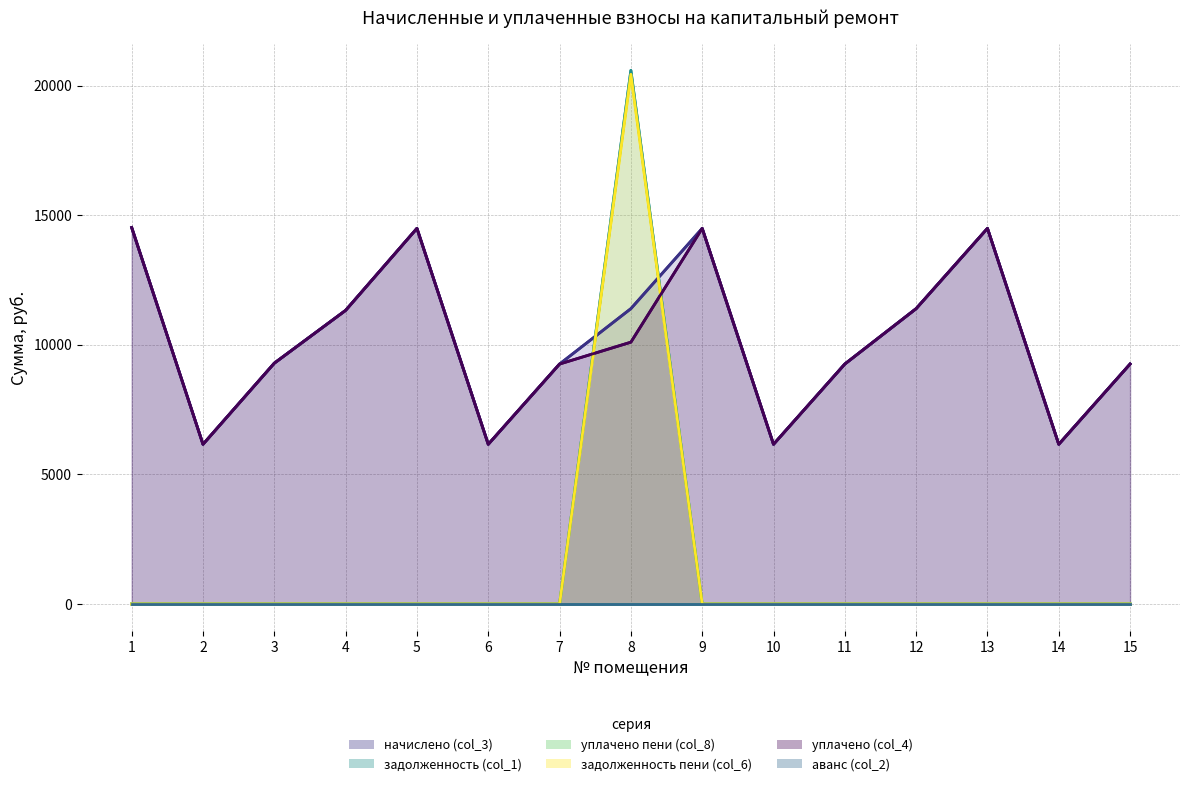

Reading left to right, what are all the values shown in this chart?

начислено (col_3): 1=14523.1	2=6160.3	3=9290.2	4=11327.0	5=14490.0	6=6160.3	7=9257.0	8=11393.3	9=14490.0	10=6160.3	11=9257.0	12=11393.3	13=14490.0	14=6160.3	15=9257.0
задолженность (col_1): 1=0.0	2=0.0	3=0.0	4=0.0	5=0.0	6=0.0	7=0.0	8=20584.1	9=0.0	10=0.0	11=0.0	12=0.0	13=0.0	14=0.0	15=0.0
уплачено пени (col_8): 1=0.0	2=0.0	3=0.0	4=0.0	5=0.0	6=0.0	7=0.0	8=0.0	9=0.0	10=0.0	11=0.0	12=0.0	13=0.0	14=0.0	15=0.0
задолженность пени (col_6): 1=0.0	2=0.0	3=0.0	4=0.0	5=0.0	6=0.0	7=0.0	8=20432.4	9=0.0	10=0.0	11=0.0	12=0.0	13=0.0	14=0.0	15=0.0
уплачено (col_4): 1=14523.1	2=6160.3	3=9290.2	4=11327.0	5=14490.0	6=6160.3	7=9257.0	8=10100.0	9=14490.0	10=6160.3	11=9257.0	12=11393.3	13=14490.0	14=6160.3	15=9257.0
аванс (col_2): 1=0.0	2=0.0	3=0.0	4=0.0	5=0.0	6=0.0	7=0.0	8=0.0	9=0.0	10=0.0	11=0.0	12=0.0	13=0.0	14=0.0	15=0.0